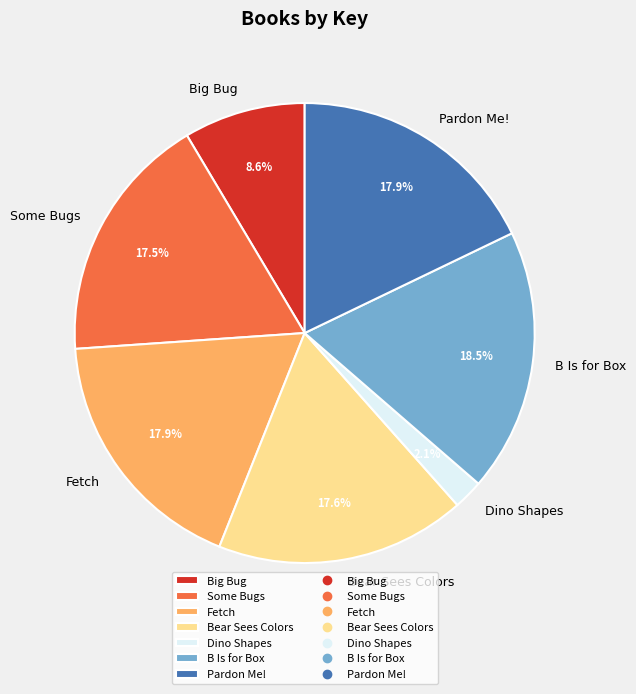

How many slices are in this pie chart?

7